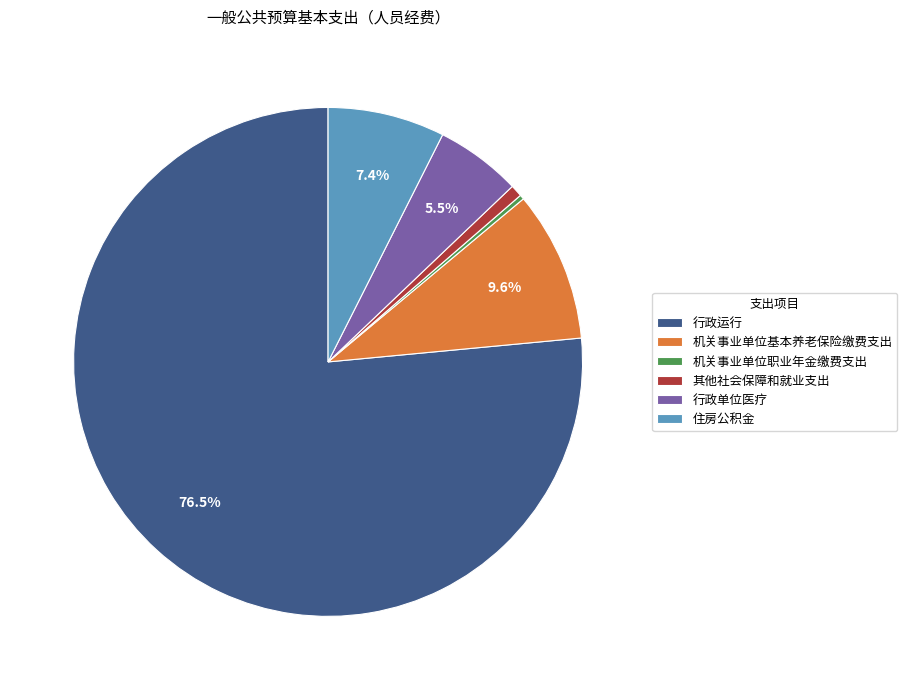

What is the ratio of the value at 其他社会保障和就业支出 to the value at 机关事业单位职业年金缴费支出?

2.7